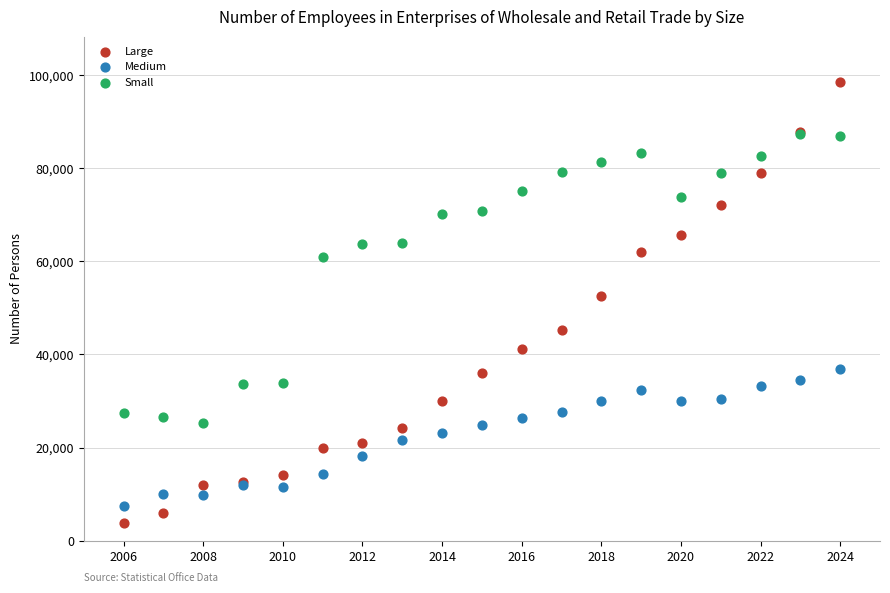

What are all the series names shown in the legend?

Large, Medium, Small